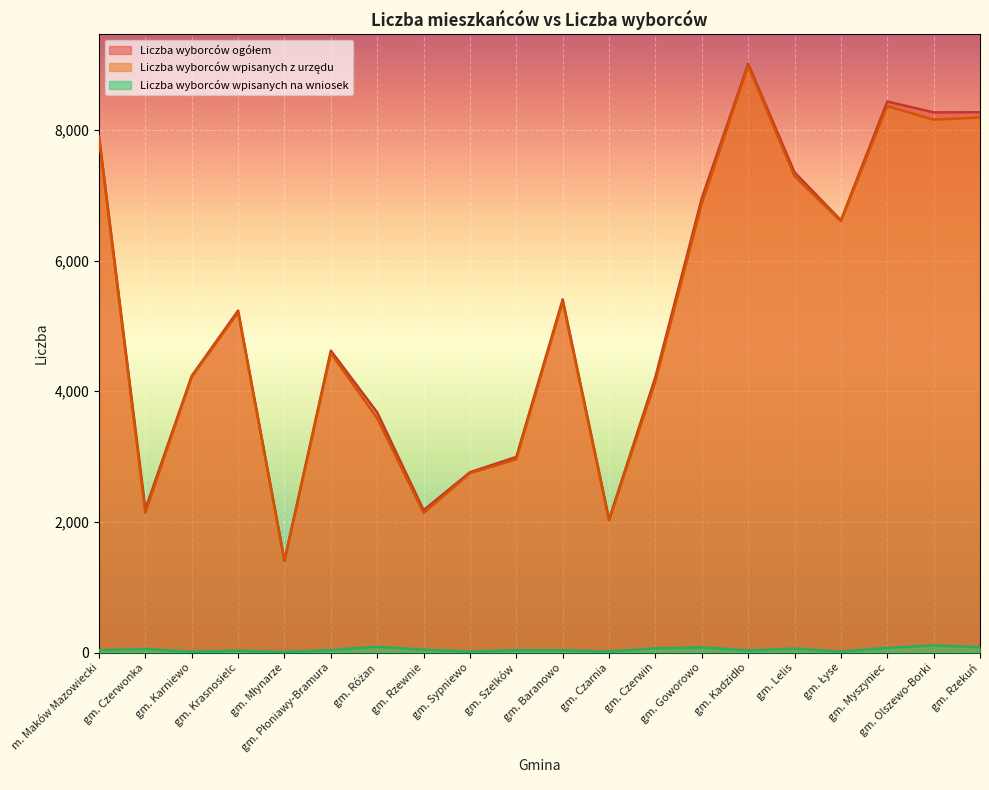

Reading right to left, extract all data points from this chart.

Liczba wyborców ogółem: gm. Rzekuń=8270	gm. Olszewo-Borki=8268	gm. Myszyniec=8434	gm. Łyse=6616	gm. Lelis=7351	gm. Kadzidło=9010	gm. Goworowo=6954	gm. Czerwin=4218	gm. Czarnia=2039	gm. Baranowo=5405	gm. Szelków=2995	gm. Sypniewo=2760	gm. Rzewnie=2180	gm. Różan=3676	gm. Płoniawy-Bramura=4621	gm. Młynarze=1410	gm. Krasnosielc=5235	gm. Karniewo=4235	gm. Czerwonka=2196	m. Maków Mazowiecki=7904
Liczba wyborców wpisanych z urzędu: gm. Rzekuń=8189	gm. Olszewo-Borki=8157	gm. Myszyniec=8363	gm. Łyse=6601	gm. Lelis=7290	gm. Kadzidło=8978	gm. Goworowo=6874	gm. Czerwin=4154	gm. Czarnia=2023	gm. Baranowo=5369	gm. Szelków=2959	gm. Sypniewo=2745	gm. Rzewnie=2136	gm. Różan=3587	gm. Płoniawy-Bramura=4582	gm. Młynarze=1402	gm. Krasnosielc=5206	gm. Karniewo=4221	gm. Czerwonka=2142	m. Maków Mazowiecki=7866
Liczba wyborców wpisanych na wniosek: gm. Rzekuń=81	gm. Olszewo-Borki=111	gm. Myszyniec=71	gm. Łyse=15	gm. Lelis=61	gm. Kadzidło=32	gm. Goworowo=80	gm. Czerwin=64	gm. Czarnia=16	gm. Baranowo=36	gm. Szelków=36	gm. Sypniewo=15	gm. Rzewnie=44	gm. Różan=89	gm. Płoniawy-Bramura=39	gm. Młynarze=8	gm. Krasnosielc=29	gm. Karniewo=14	gm. Czerwonka=54	m. Maków Mazowiecki=38